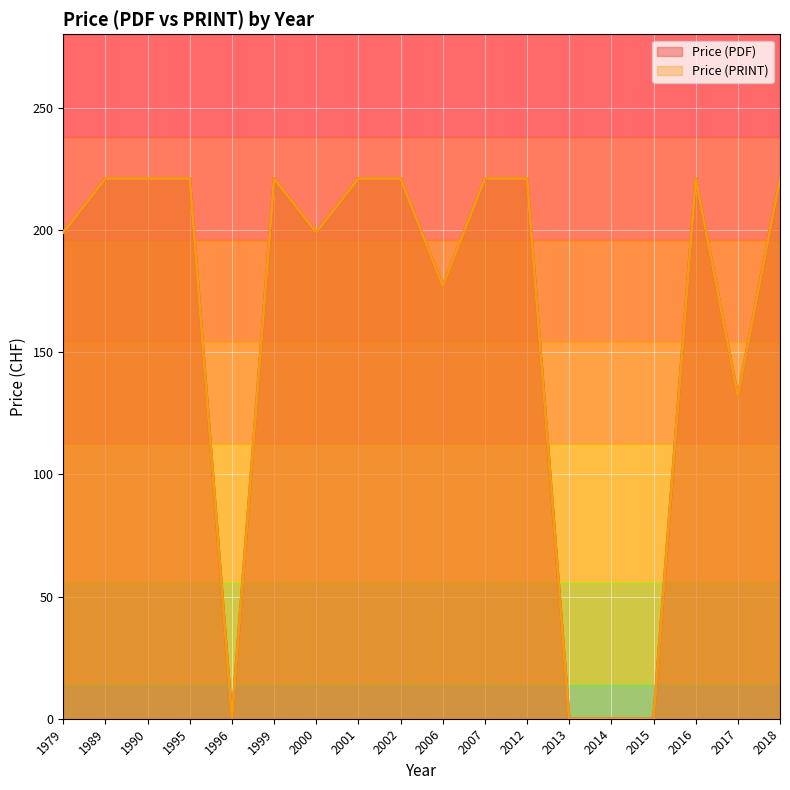

Reading right to left, what are all the values shown in this chart?

Price (PDF): 2018=221	2017=132	2016=221	2015=0	2014=0	2013=0	2012=221	2007=221	2006=177	2002=221	2001=221	2000=199	1999=221	1996=0	1995=221	1990=221	1989=221	1979=199
Price (PRINT): 2018=221	2017=132	2016=221	2015=0	2014=0	2013=0	2012=221	2007=221	2006=177	2002=221	2001=221	2000=199	1999=221	1996=0	1995=221	1990=221	1989=221	1979=199